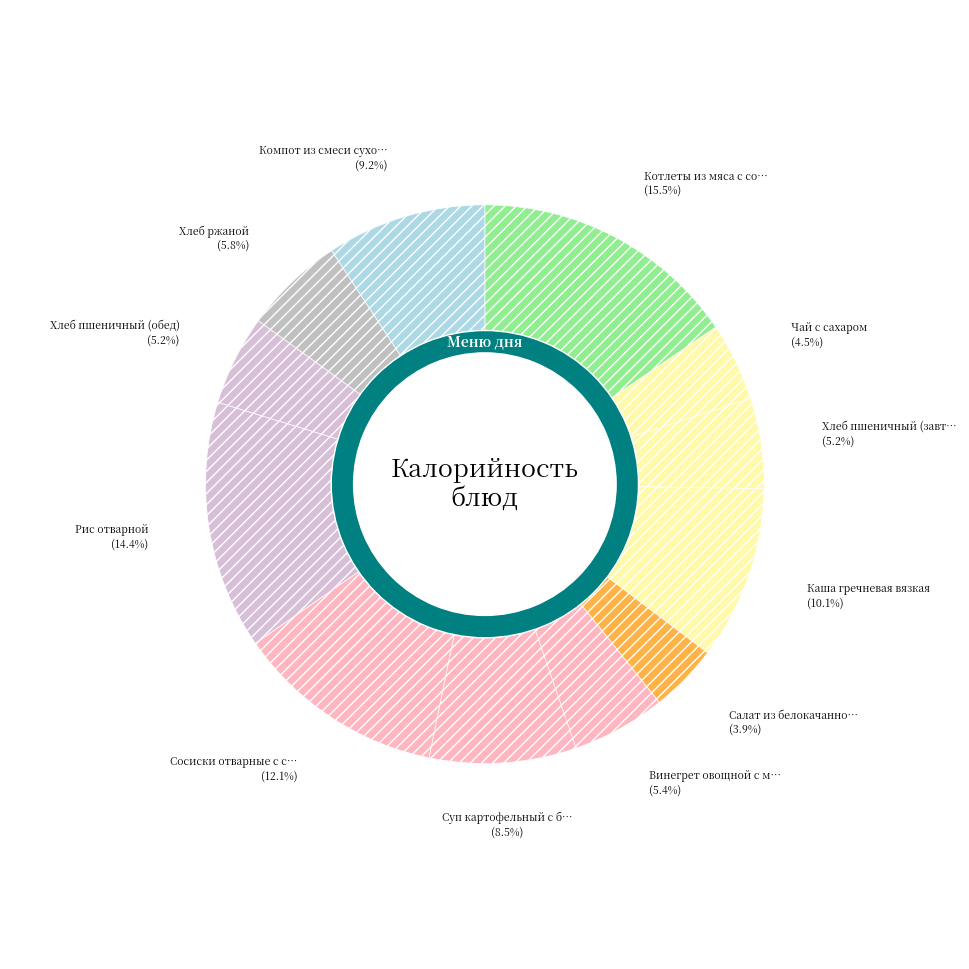

To the nearest percent, what portion does Чай с сахаром represent?

5%